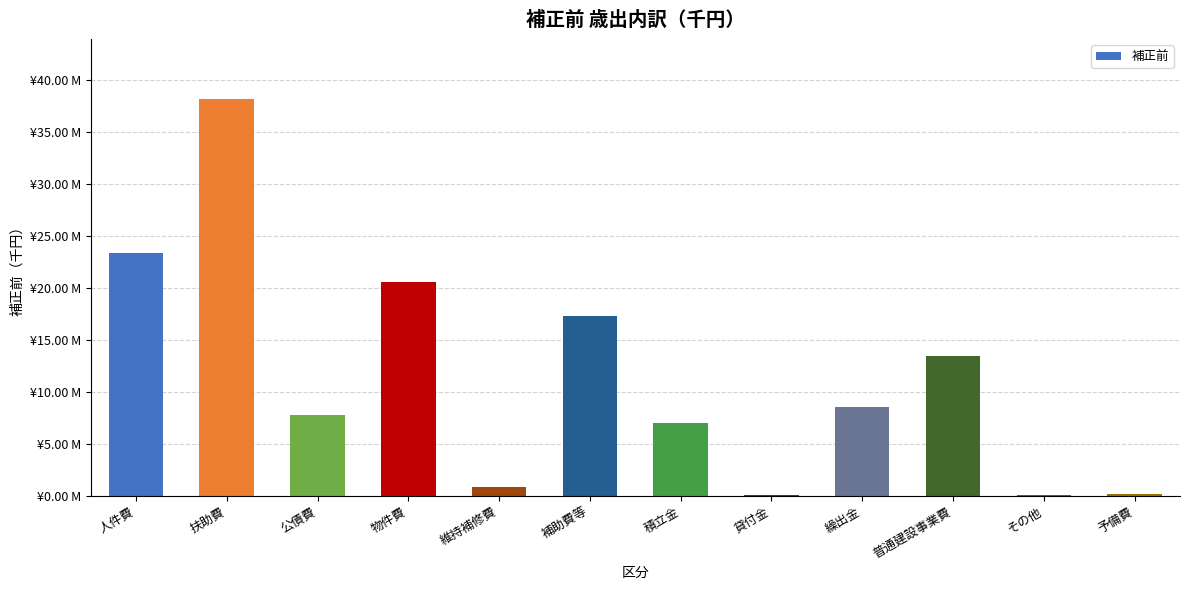

The value at その他 is 111500. True or false?

True